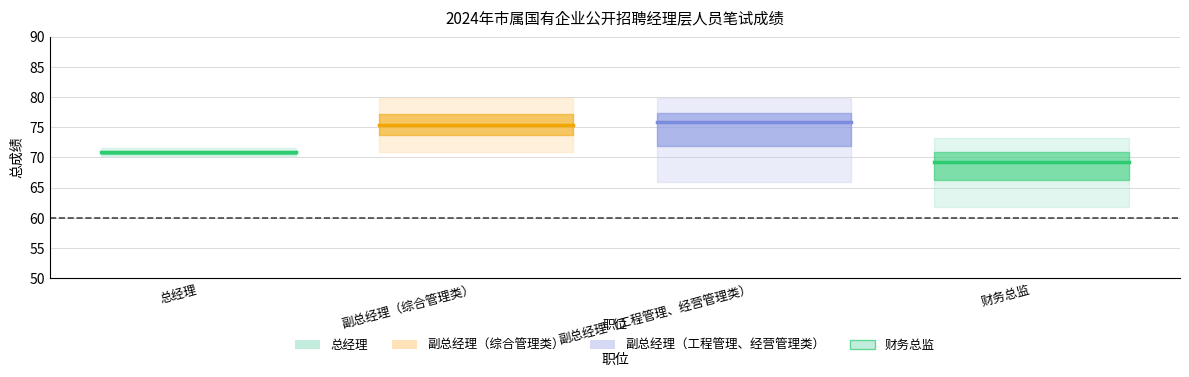

Count the number of data series in this chart.

4